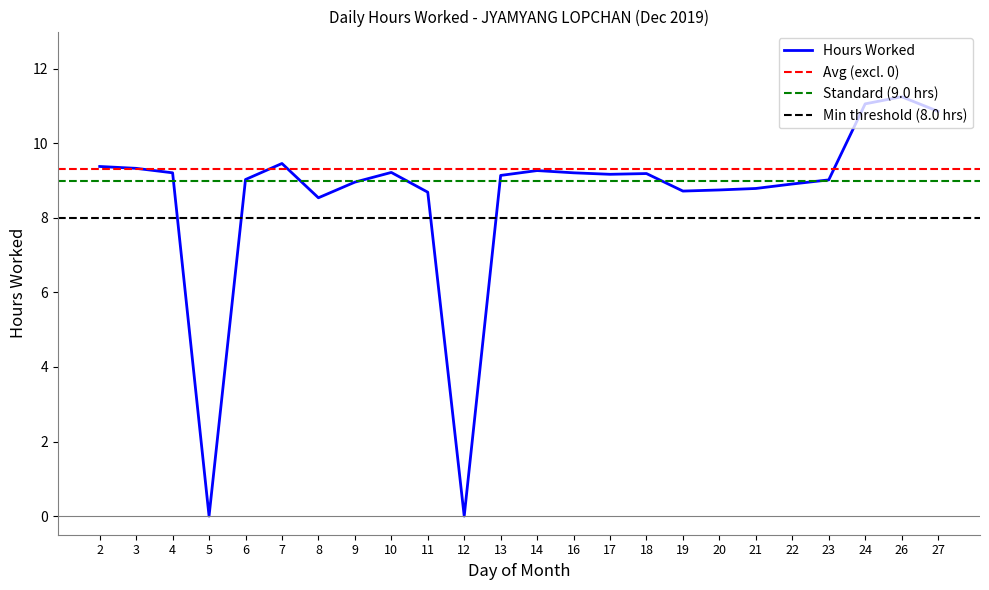

Reading left to right, extract all data points from this chart.

9.4	9.3	9.2	0.0	9.0	9.5	8.5	9.0	9.2	8.7	0.0	9.1	9.3	9.2	9.2	9.2	8.7	8.8	8.8	8.9	9.0	11.1	11.2	10.9